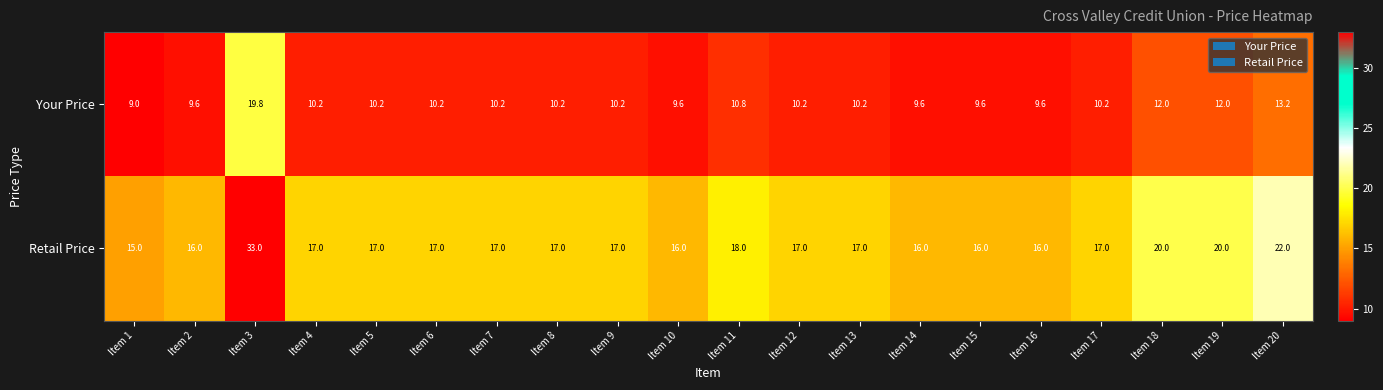

What is the greatest value displayed?

33.0